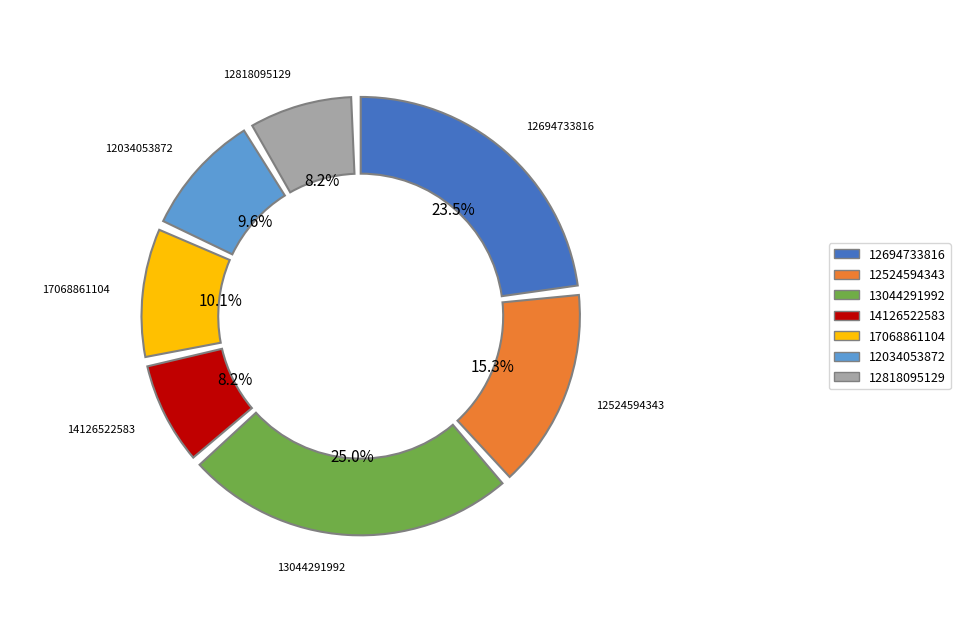

To the nearest percent, what is the average slice percentage?

14%